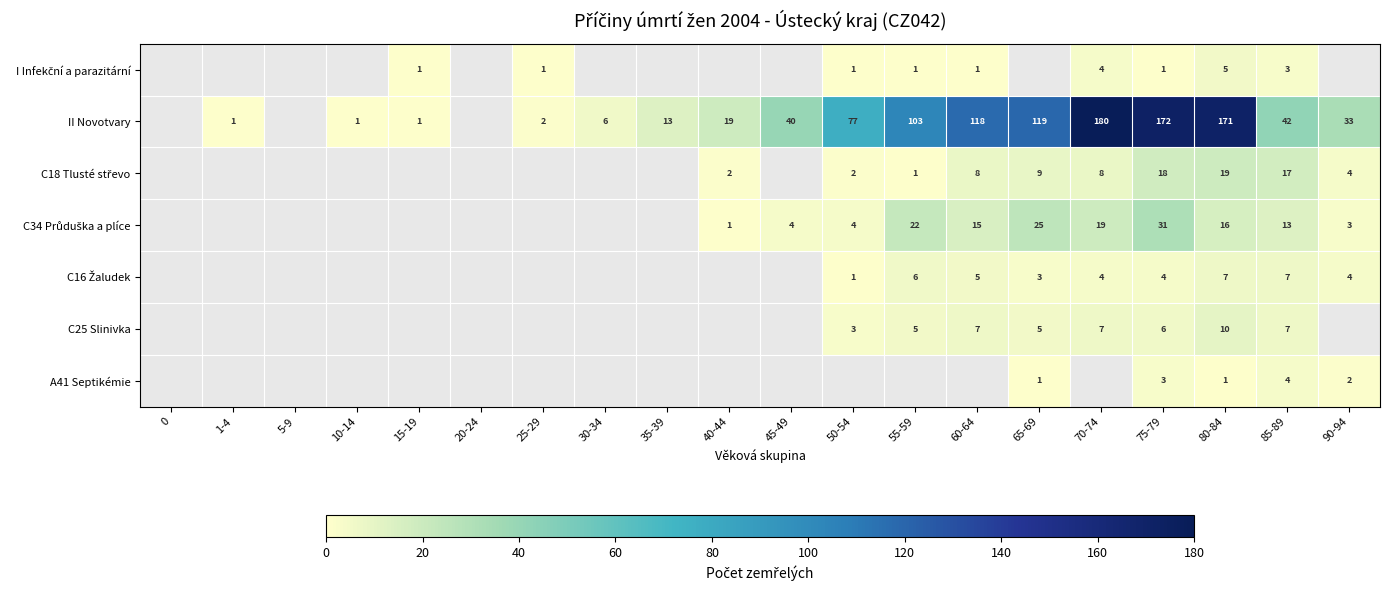

The II Novotvary series shows 46 at 90-94. True or false?

False